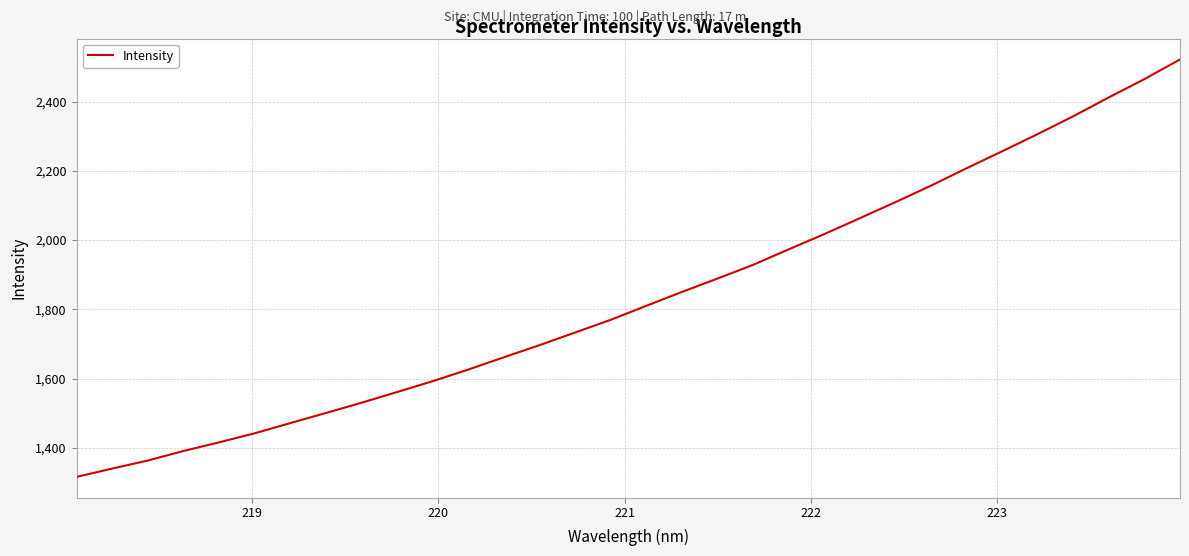

What is the difference between the maximum and minimum values?

1205.4